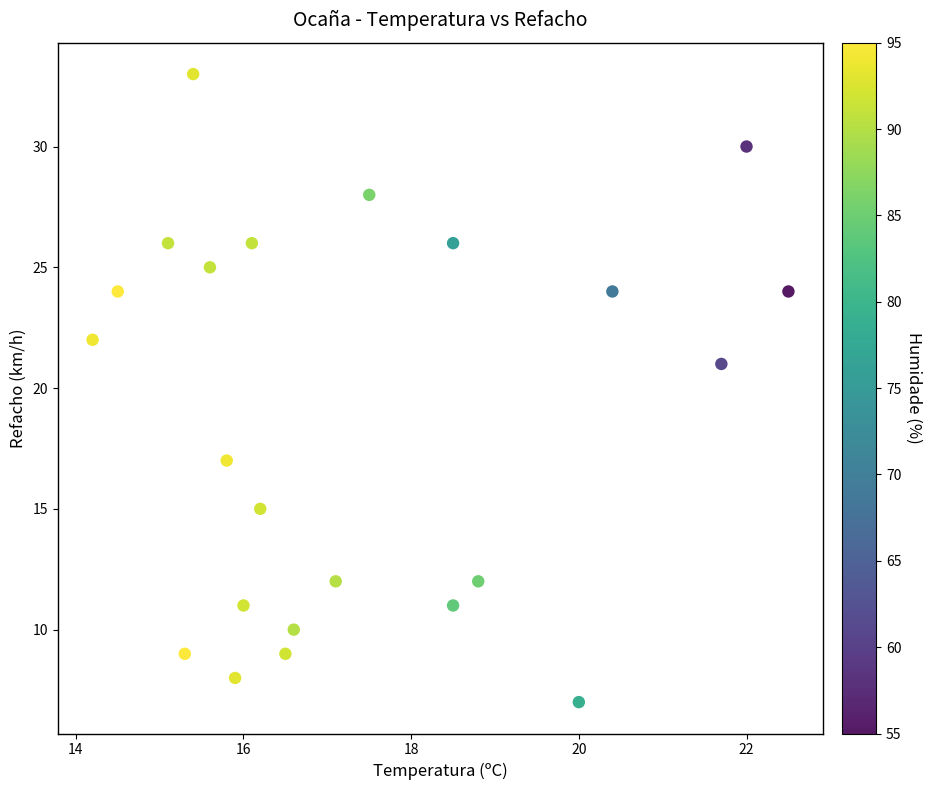

What Y value in the scatter plot is closest to 20?

21